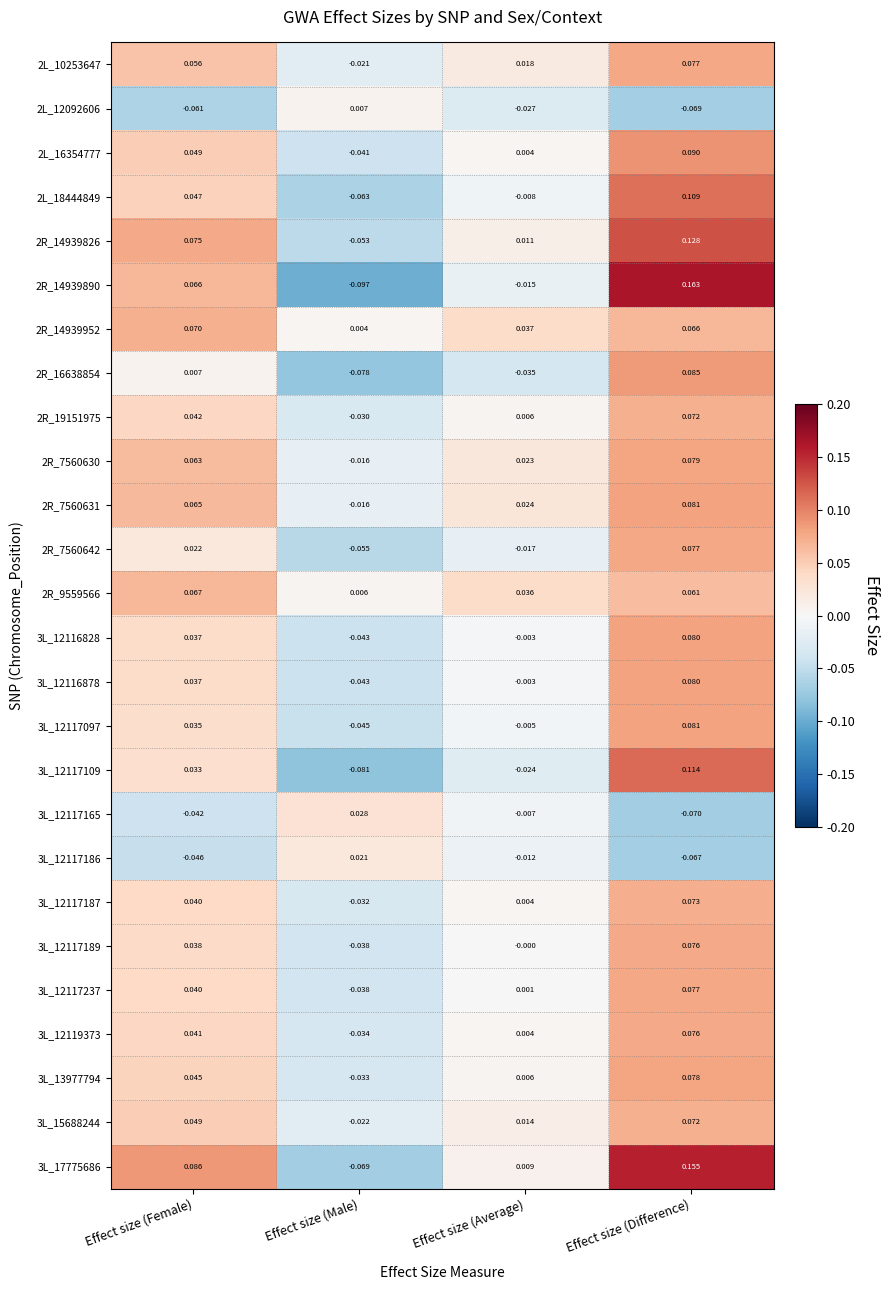

Rank the categories by 3L_12119373 value from lowest to highest.

Effect size (Male), Effect size (Average), Effect size (Female), Effect size (Difference)